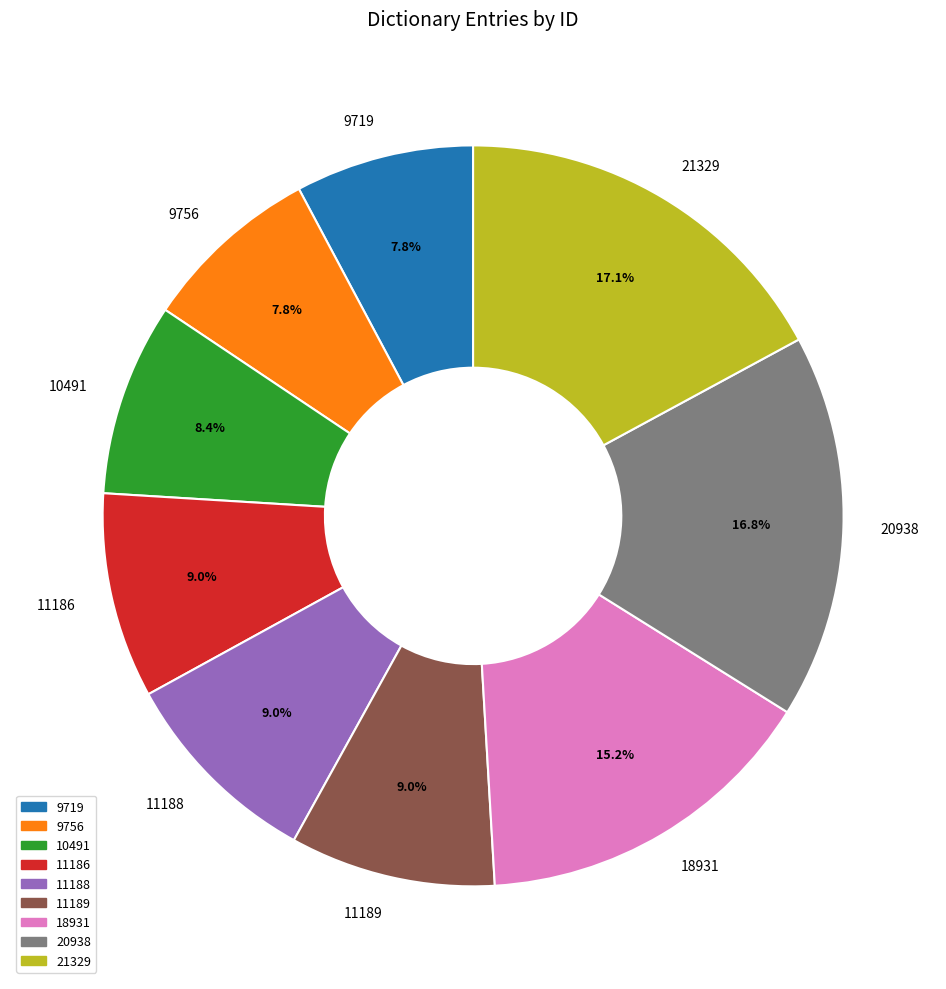

How many segments does this pie chart have?

9